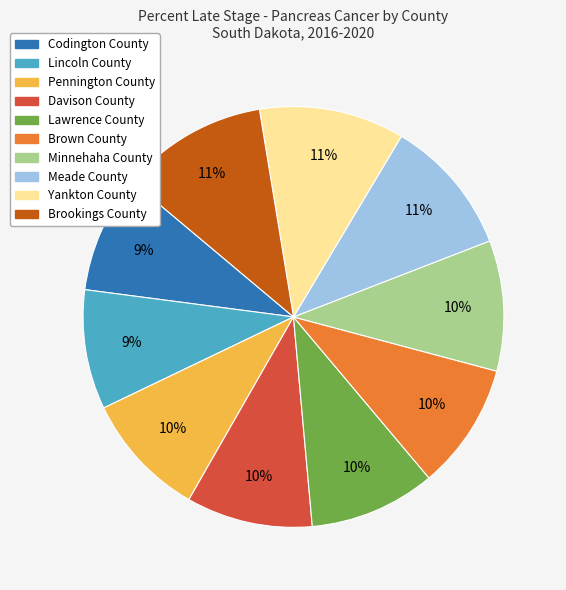

What is the ratio of the value at Brown County to the value at Brookings County?

0.9